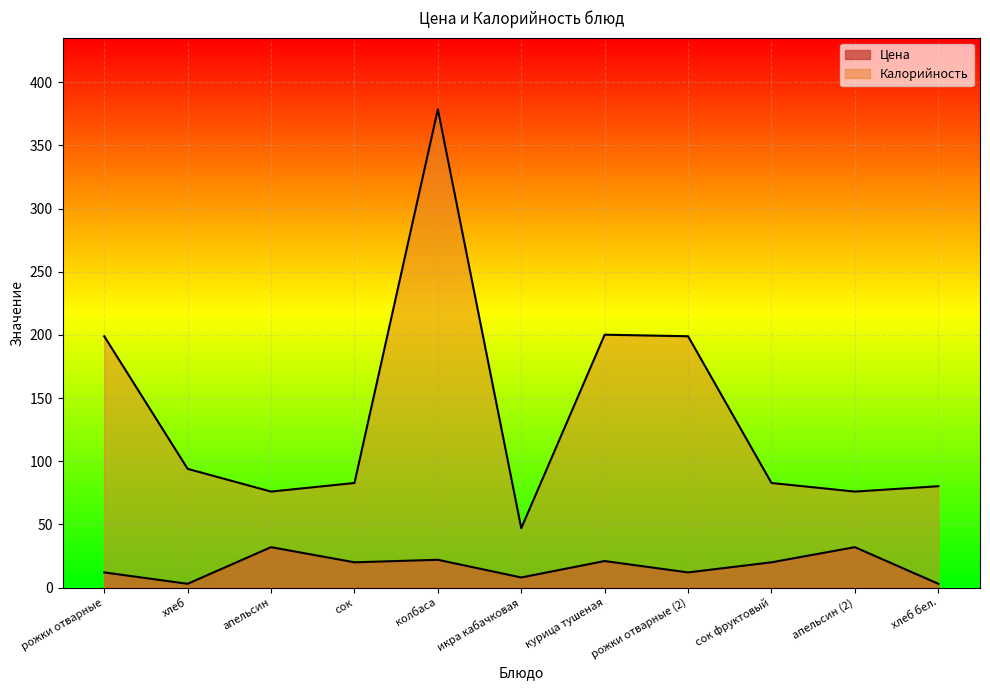

At how many categories does at least one series exceed 189?

4